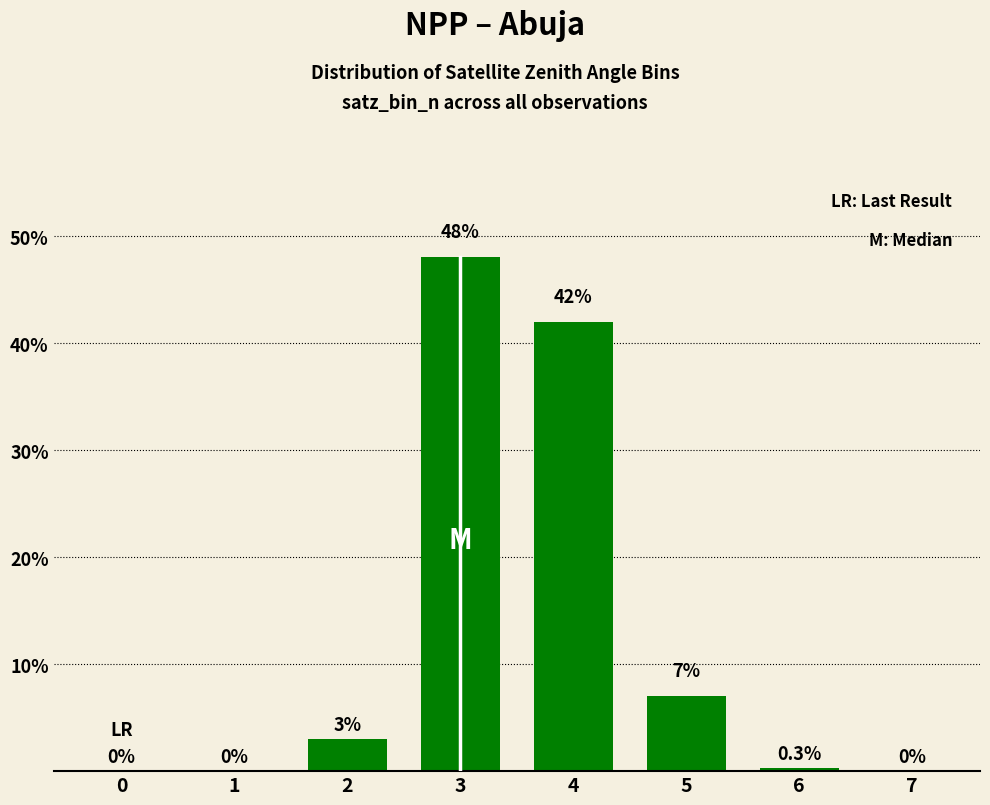

Which has a higher value, 6 or 0?

6